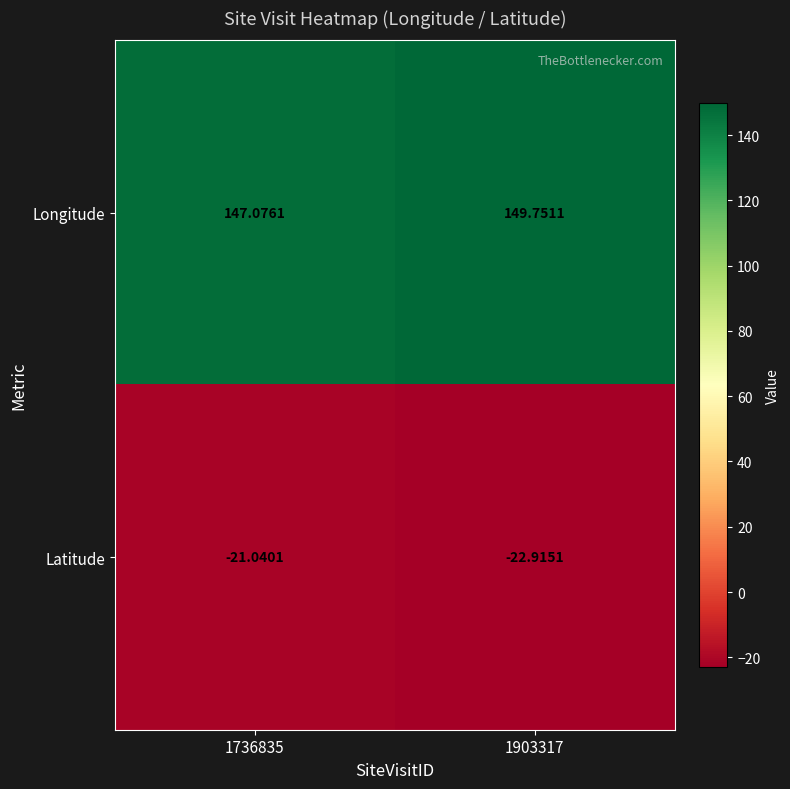

Which series has the largest total across all categories?

Longitude